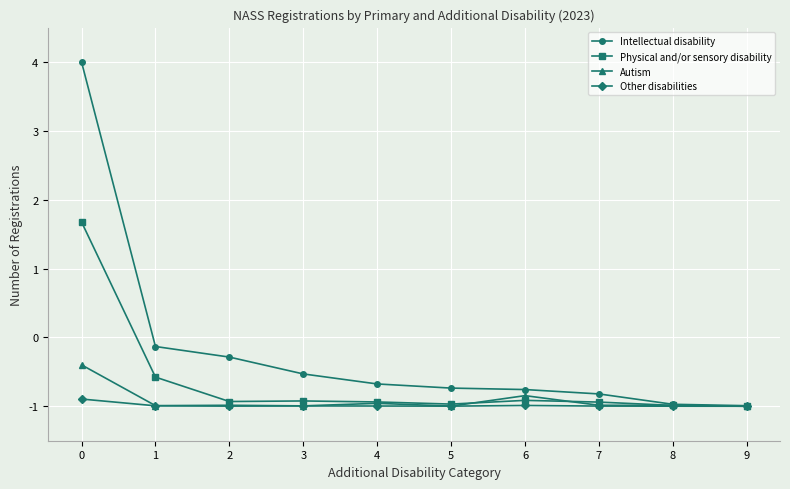

Rank the series by their maximum value, from highest to lowest.

Intellectual disability, Physical and/or sensory disability, Autism, Other disabilities